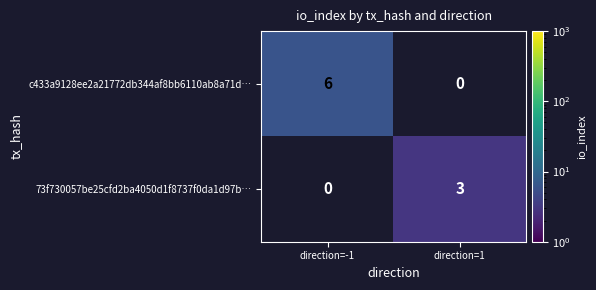

The c433a9128ee2a21772db344af8bb6110ab8a71d… series shows 6 at direction=-1. True or false?

True